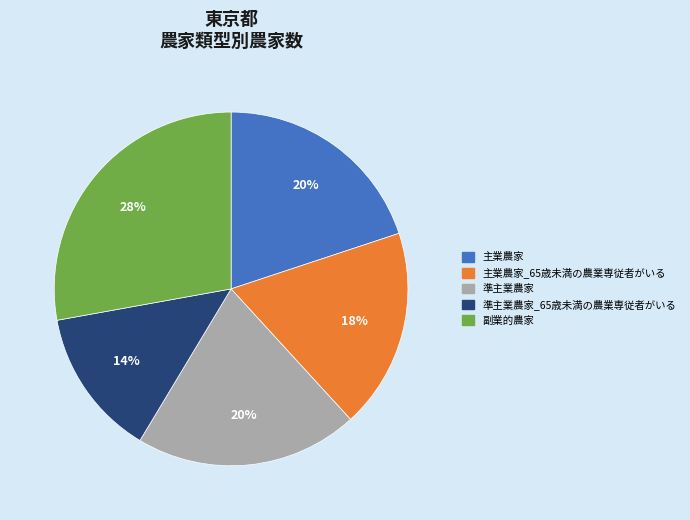

Which has a higher value, 準主業農家_65歳未満の農業専従者がいる or 主業農家_65歳未満の農業専従者がいる?

主業農家_65歳未満の農業専従者がいる